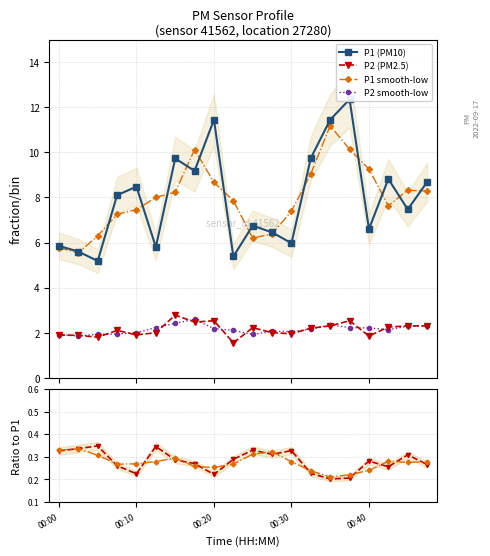

What is the value of the P1 smooth-low point at the 3rd from the left?

6.3